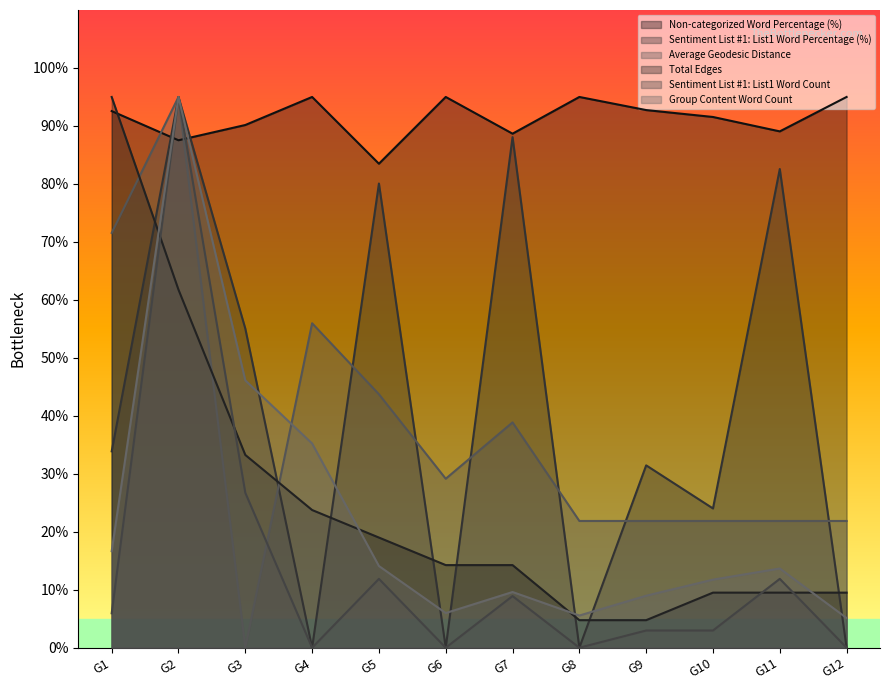

Reading left to right, transcribe all the data shown in this chart.

Non-categorized Word Percentage (%): 92.6	87.5	90.2	95.0	83.5	95.0	88.7	95.0	92.7	91.5	89.1	95.0
Group Content Word Count: 16.7	95.0	46.1	35.2	14.1	6.0	9.6	5.6	9.0	11.7	13.7	5.1
Sentiment List #1: List1 Word Count: 5.9	95.0	26.7	0.0	11.9	0.0	8.9	0.0	3.0	3.0	11.9	0.0
Sentiment List #1: List1 Word Percentage (%): 33.9	95.0	55.0	0.0	80.1	0.0	88.1	0.0	31.5	24.0	82.6	0.0
Total Edges: 95.0	61.8	33.2	23.8	19.0	14.2	14.2	4.8	4.8	9.5	9.5	9.5
Average Geodesic Distance: 71.5	95.0	0.0	56.0	43.7	29.1	38.9	21.9	21.9	21.9	21.9	21.9